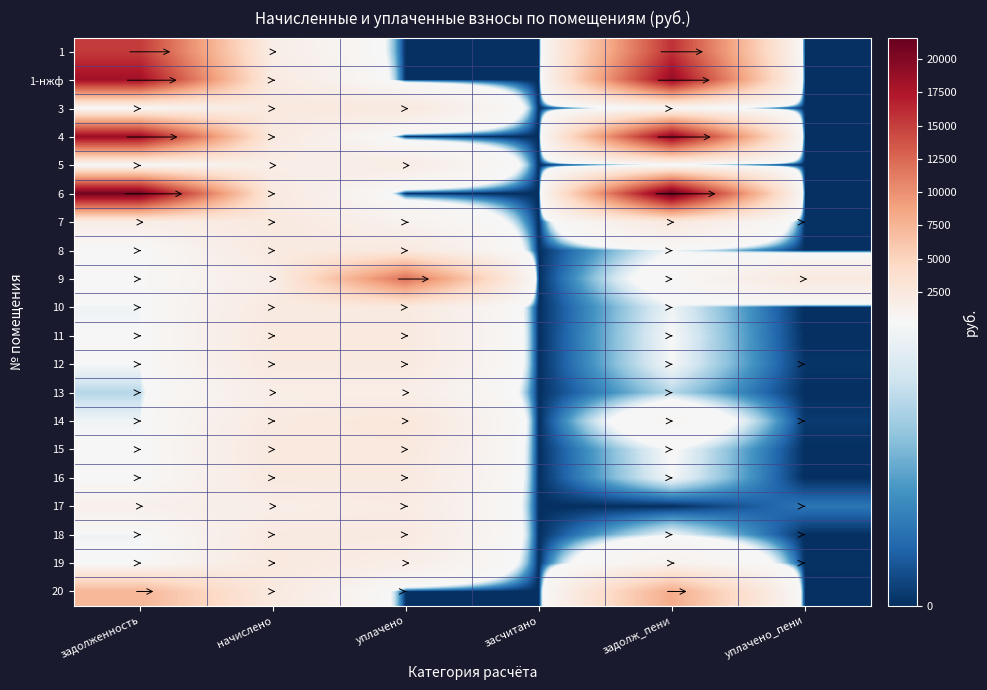

Reading left to right, transcribe all the data shown in this chart.

1: задолженность=15248.1	начислено=1611.1	уплачено=0.0	засчитано=0.0	задолж_пени=15785.1	уплачено_пени=0.0
1-нжф: задолженность=18235.1	начислено=2058.7	уплачено=0.0	засчитано=0.0	задолж_пени=18921.3	уплачено_пени=0.0
3: задолженность=259.7	начислено=2337.7	уплачено=2337.7	засчитано=0.0	задолж_пени=259.7	уплачено_пени=0.0
4: задолженность=18643.2	начислено=2221.8	уплачено=0.0	засчитано=0.0	задолж_пени=19383.8	уплачено_пени=0.0
5: задолженность=181.3	начислено=1632.2	уплачено=1811.5	засчитано=0.0	задолж_пени=0.0	уплачено_пени=0.0
6: задолженность=20879.4	начислено=2206.1	уплачено=0.0	засчитано=0.0	задолж_пени=21614.7	уплачено_пени=0.0
7: задолженность=1551.1	начислено=2321.9	уплачено=1032.0	засчитано=0.0	задолж_пени=2325.1	уплачено_пени=3.3
8: задолженность=247.5	начислено=2227.1	уплачено=2227.1	засчитано=0.0	задолж_пени=247.5	уплачено_пени=0.0
9: задолженность=358.8	начислено=1616.4	уплачено=12033.2	засчитано=0.0	задолж_пени=359.2	уплачено_пени=2359.2
10: задолженность=240.4	начислено=2164.0	уплачено=2164.0	засчитано=0.0	задолж_пени=240.4	уплачено_пени=0.0
11: задолженность=252.7	начислено=2274.5	уплачено=2274.5	засчитано=0.0	задолж_пени=252.7	уплачено_пени=0.0
12: задолженность=249.8	начислено=2248.2	уплачено=2243.5	засчитано=0.0	задолж_пени=249.8	уплачено_пени=5.9
13: задолженность=179.0	начислено=1611.1	уплачено=1611.1	засчитано=0.0	задолж_пени=179.0	уплачено_пени=0.0
14: задолженность=241.0	начислено=2169.2	уплачено=2651.2	засчитано=0.0	задолж_пени=482.0	уплачено_пени=10.5
15: задолженность=260.9	начислено=2348.2	уплачено=2348.2	засчитано=0.0	задолж_пени=260.9	уплачено_пени=0.0
16: задолженность=249.2	начислено=2242.9	уплачено=2242.9	засчитано=0.0	задолж_пени=249.2	уплачено_пени=0.0
17: задолженность=1269.2	начислено=1605.9	уплачено=1913.9	засчитано=0.0	задолж_пени=0.0	уплачено_пени=69.0
18: задолженность=240.4	начислено=2164.0	уплачено=2164.0	засчитано=0.0	задолж_пени=240.4	уплачено_пени=0.2
19: задолженность=261.5	начислено=2353.5	уплачено=1569.0	засчитано=0.0	задолж_пени=1046.0	уплачено_пени=2.9
20: задолженность=7423.2	начислено=2237.7	уплачено=1.0	засчитано=0.0	задолж_пени=8169.1	уплачено_пени=0.0